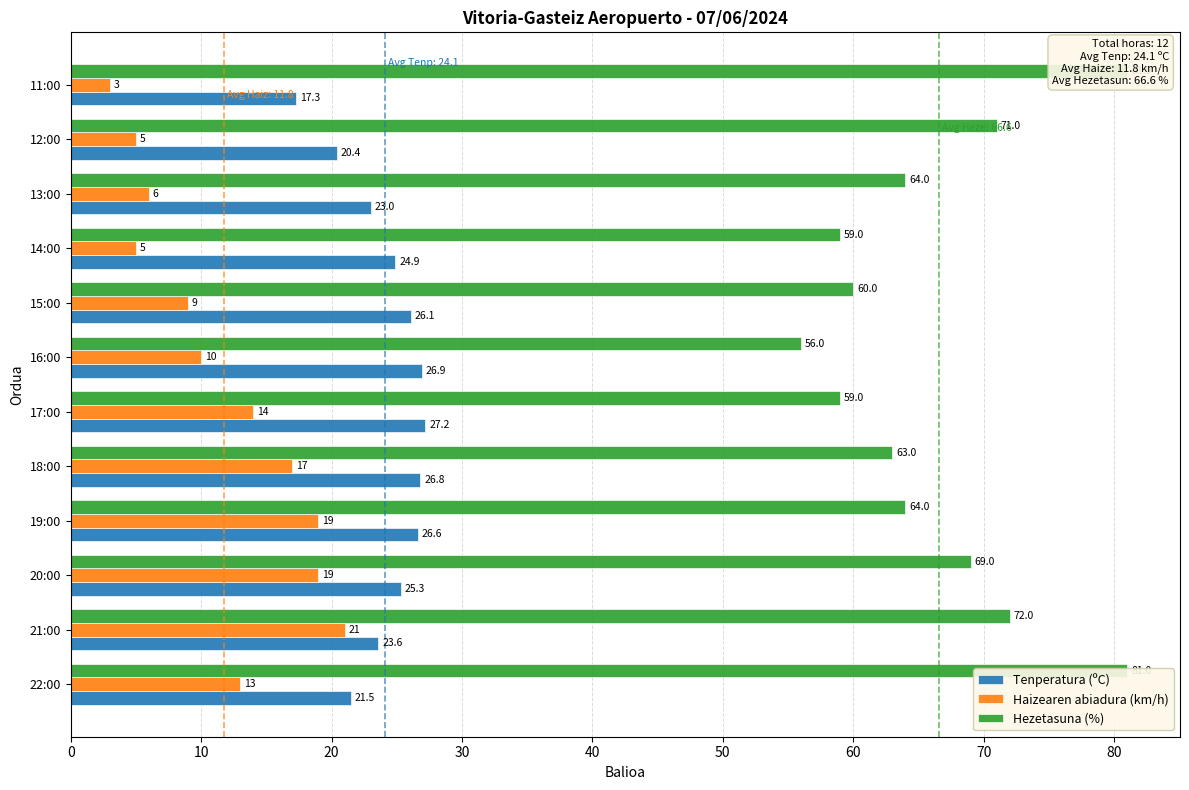

What is the difference between the maximum and minimum values in the Hezetasuna (%) series?

25.0